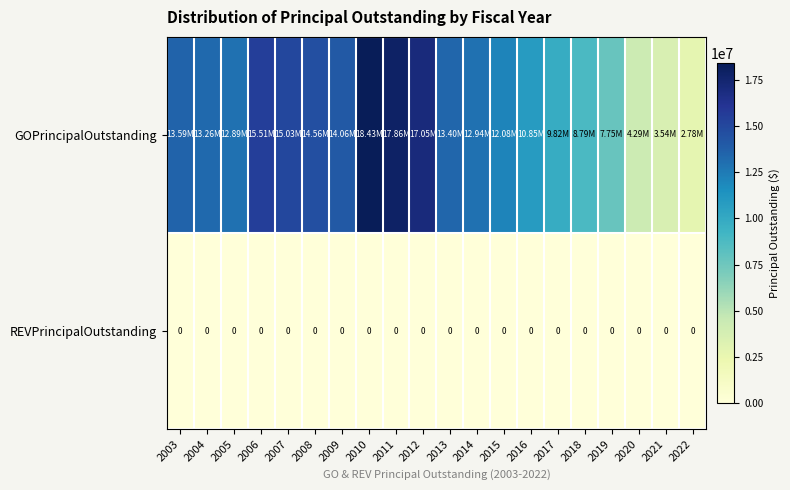

What is the average value of the GOPrincipalOutstanding series?

11923250